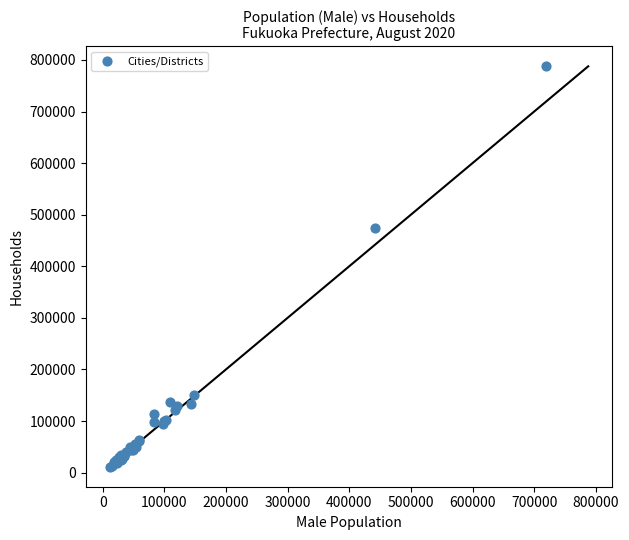

What Y value in the scatter plot is closest to 399574?

473725